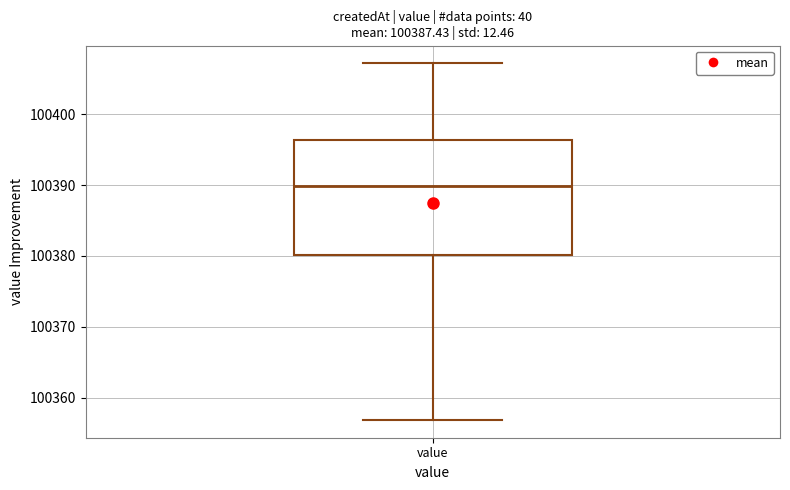

Where is the lower edge of the box for value on the y-axis? The values are not printed on the chart, so give them approximately, as read against the axis.

100380